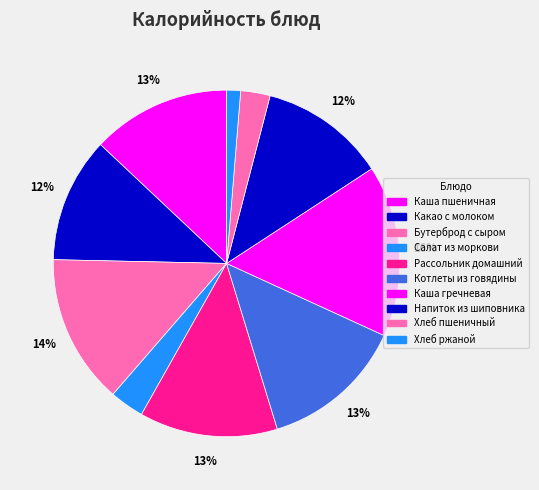

Which category has the smallest portion of the pie?

Хлеб ржаной